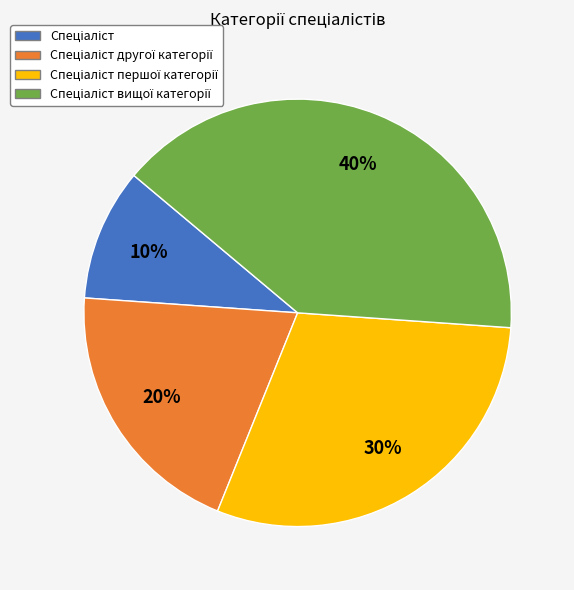

To the nearest percent, what is the difference between the largest and smallest slice percentages?

30%